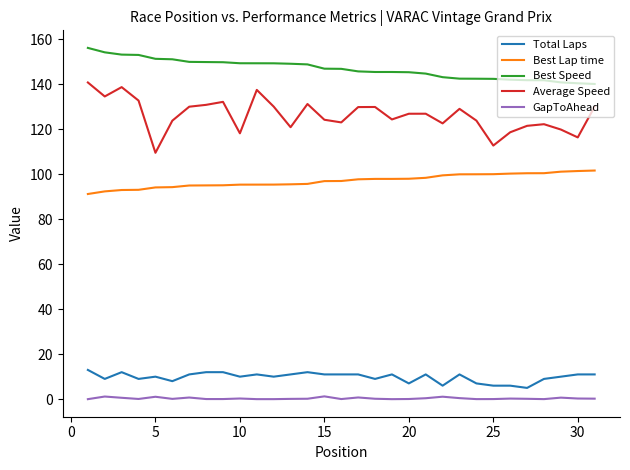

What are all the series names shown in the legend?

Total Laps, Best Lap time, Best Speed, Average Speed, GapToAhead